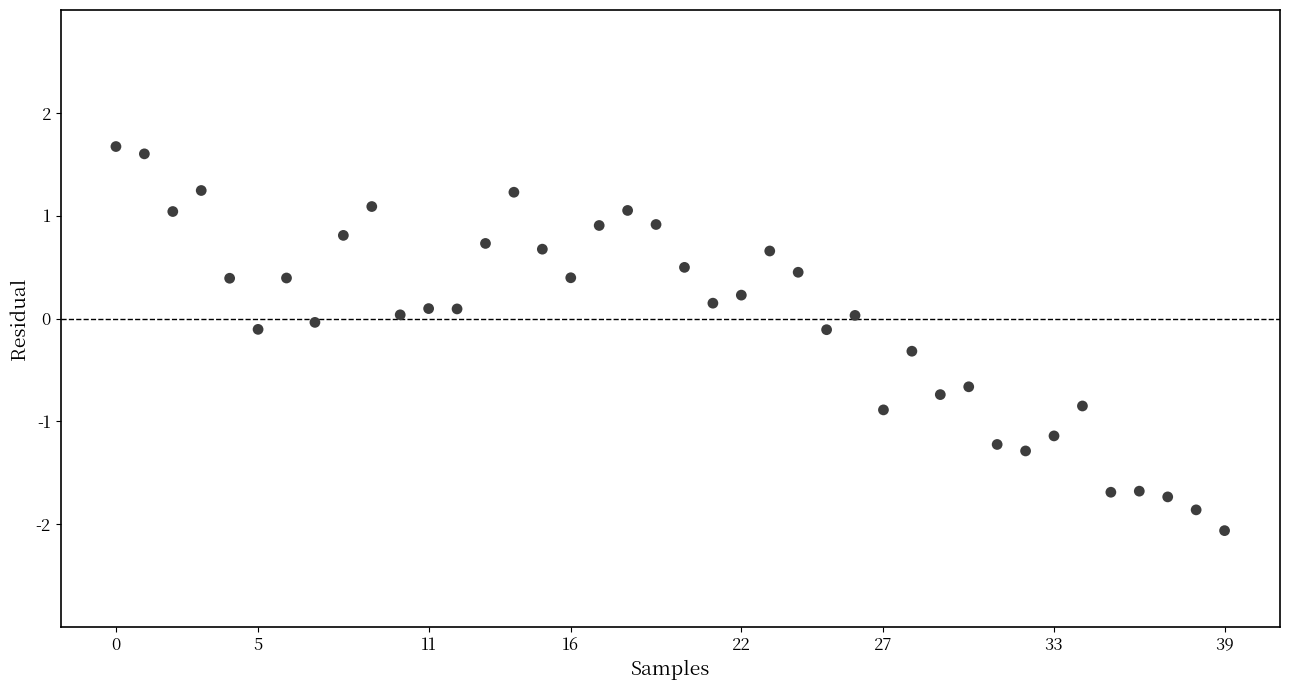

What is the range of Y values (max minus min)?

3.7